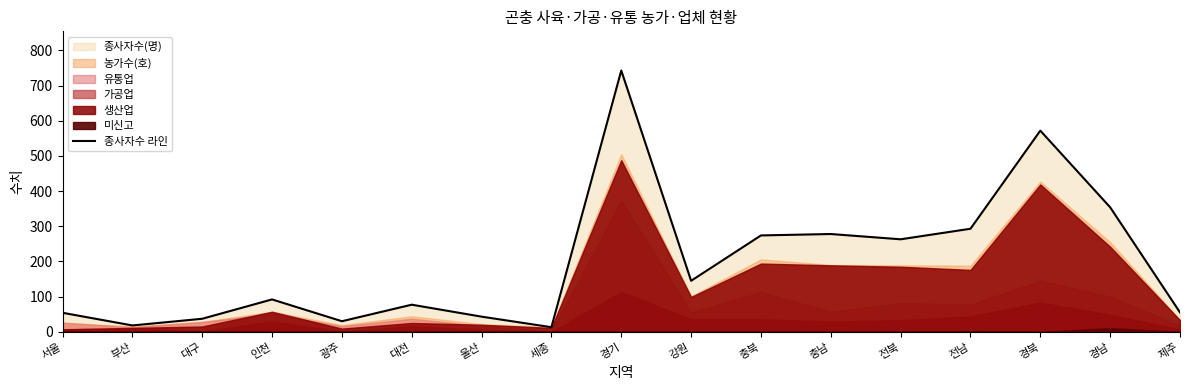

What position from the left is 부산?

2